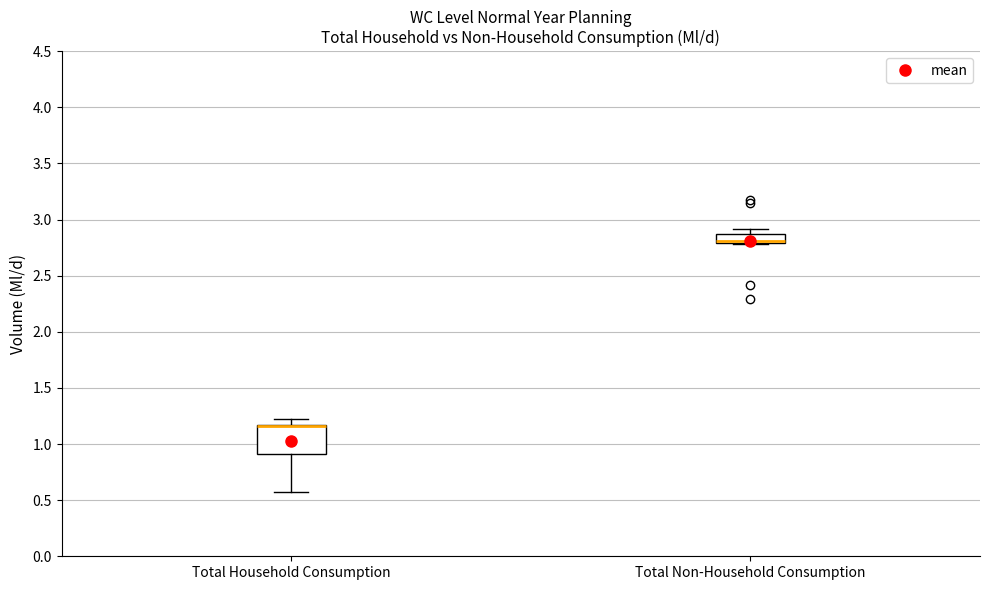

Reading left to right, transcribe this box plot: for each box, give where its median line is, the range the box spans, and where its two whiskers end, as read against the y-axis. The values are not printed on the chart, so give them approximately, as read against the axis.

Total Household Consumption: median 1.15 (drawn on the box's upper edge), box 0.90 to 1.15, whiskers 0.55 to 1.20
Total Non-Household Consumption: median 2.80 (just above the box's lower edge), box 2.80 to 2.85, whiskers 2.80 to 2.90